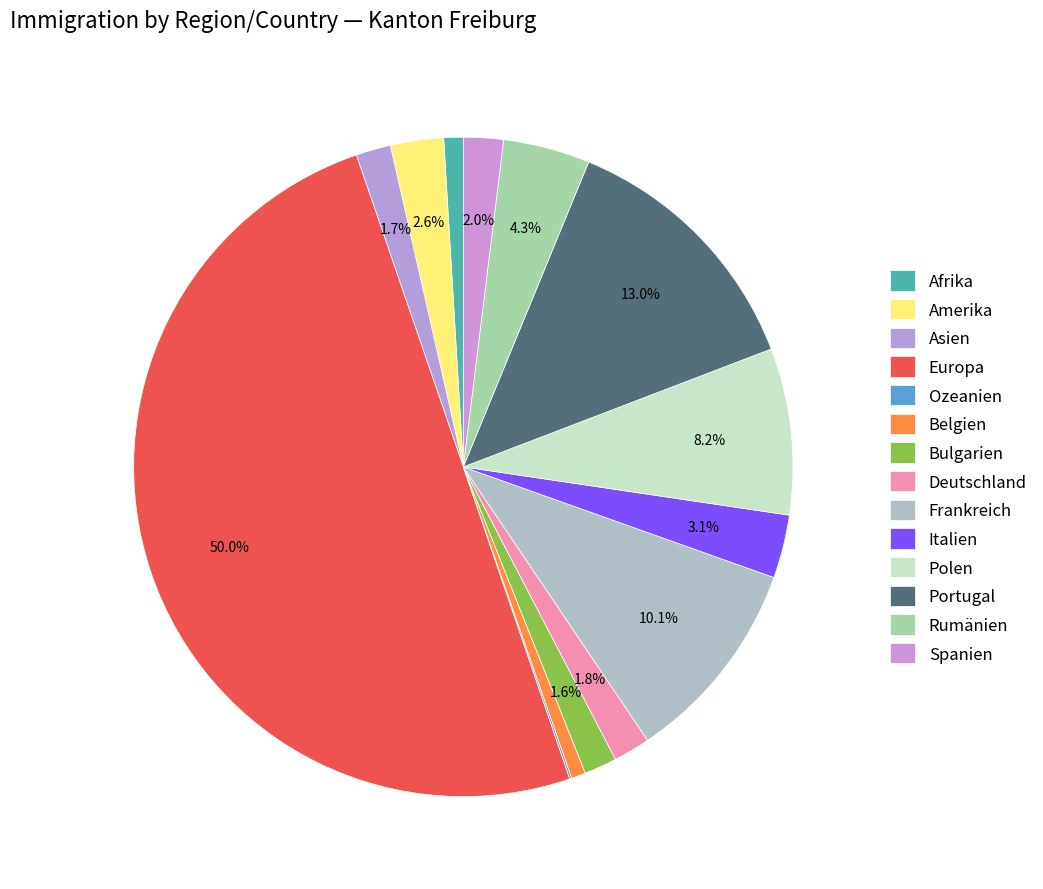

The Portugal slice represents 27% of the pie. True or false?

False